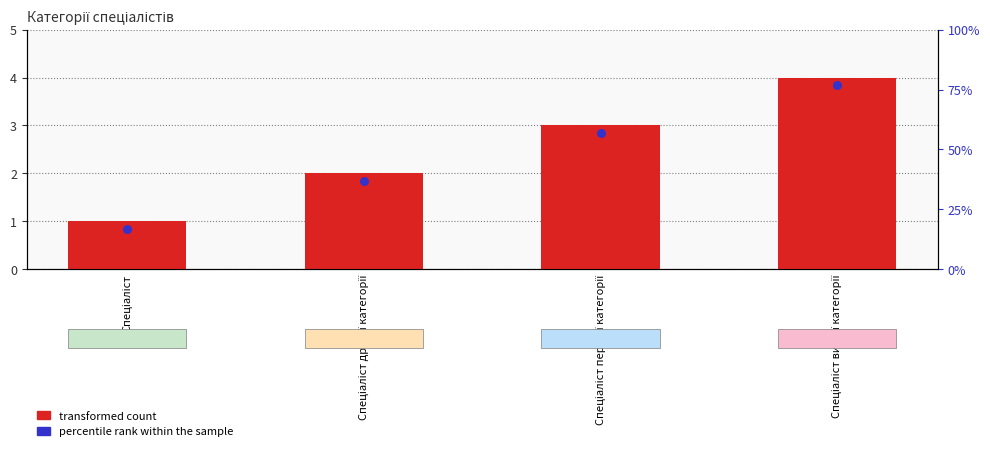

What are all the series names shown in the legend?

transformed count, percentile rank within the sample